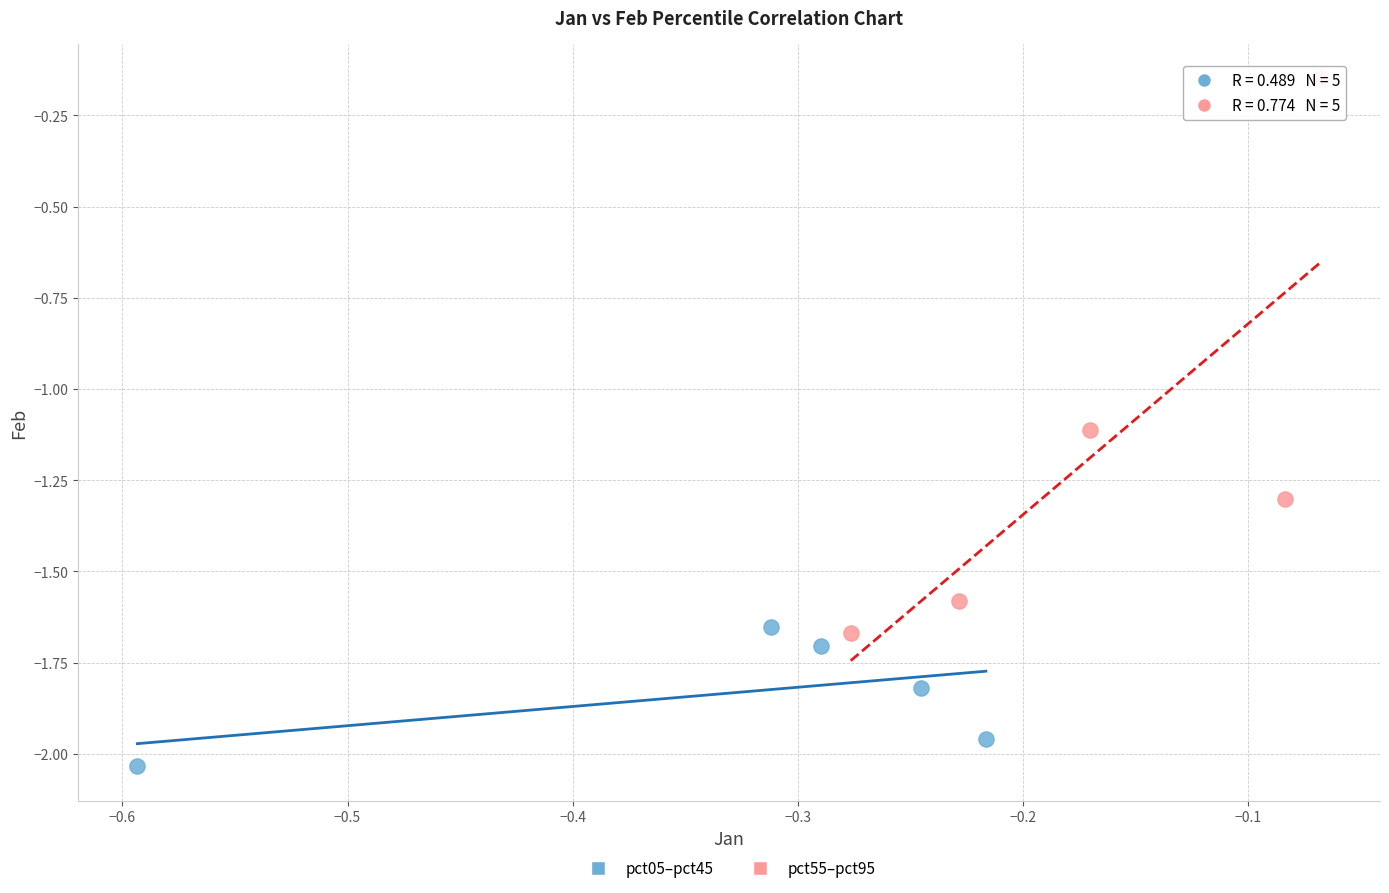

Which series contains the highest Y value?

pct55–pct95